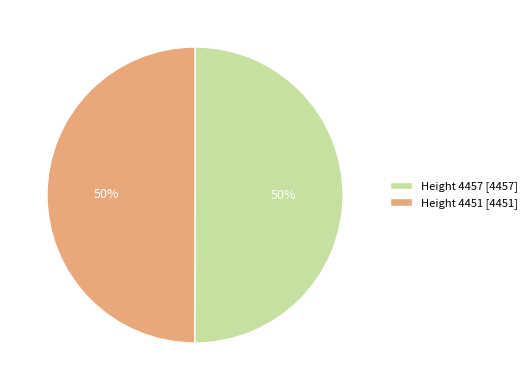

Approximately how many times larger is the value at Height 4451 [4451] compared to Height 4457 [4457]?

1.0